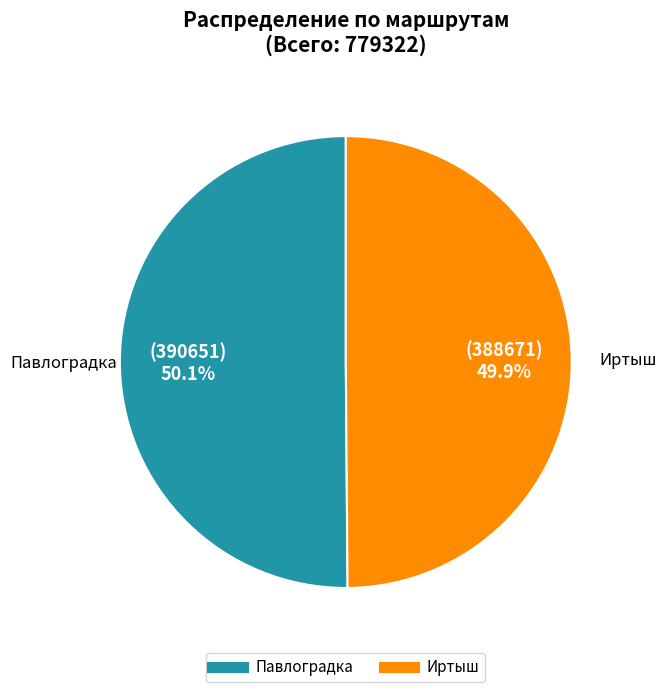

Count the number of slices in the pie.

2